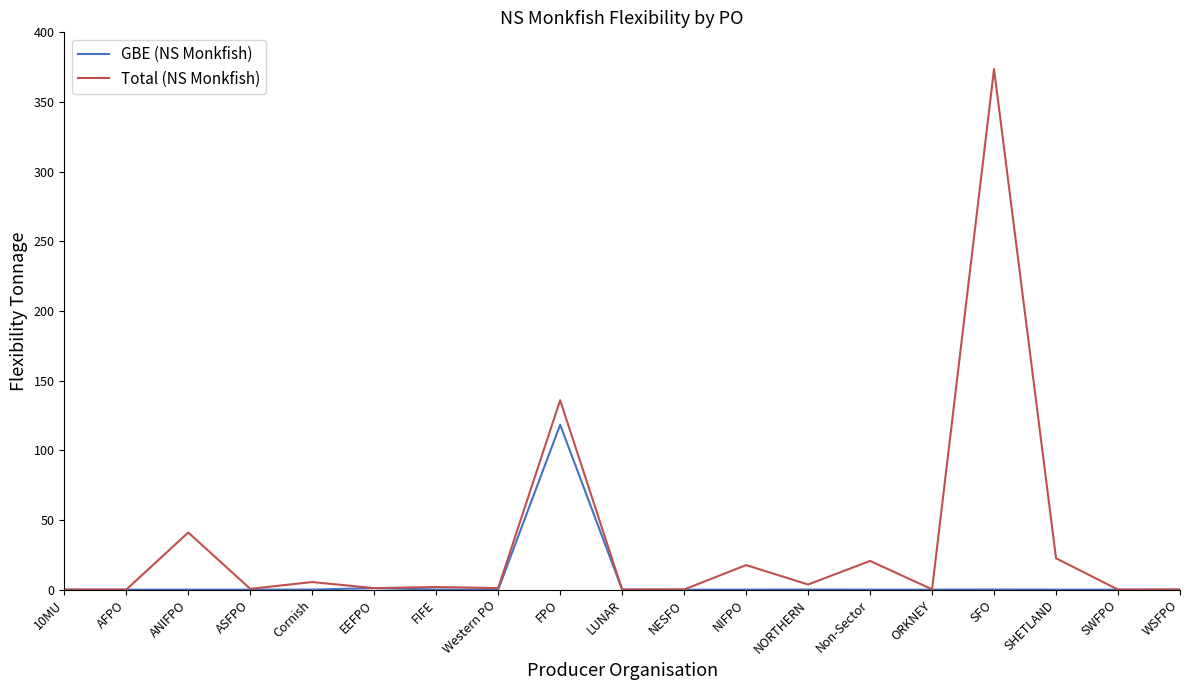

At which category does the chart reach its peak across all series?

SFO